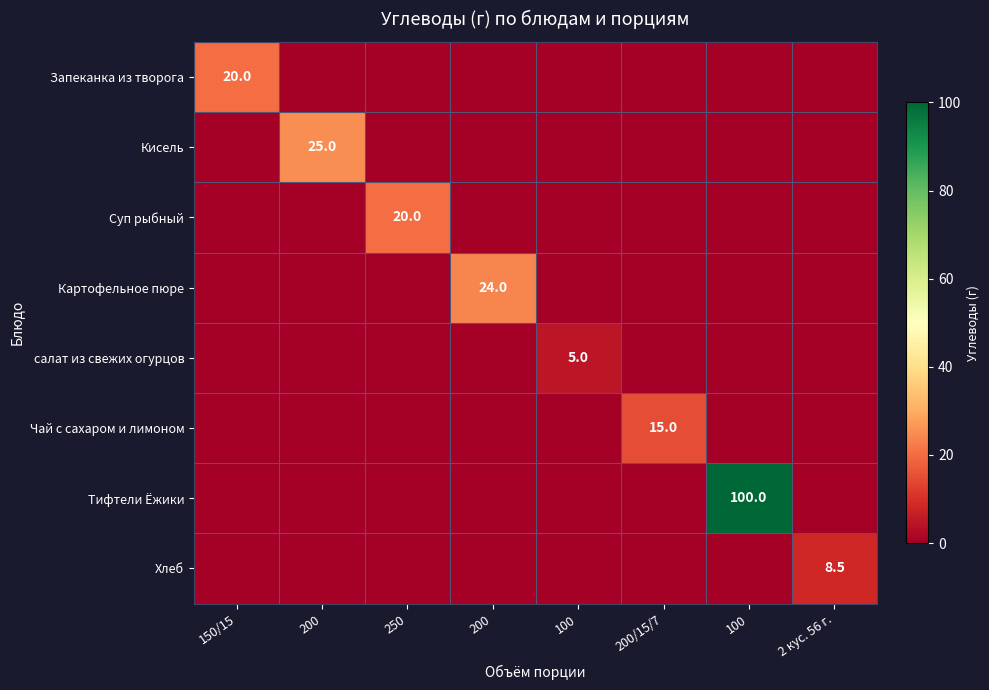

Which series has the largest total across all categories?

Тифтели Ёжики